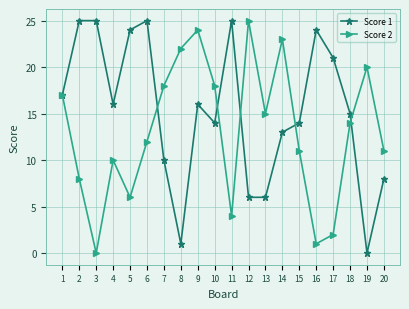

How many interior local valleys does the Score 2 series have?

5